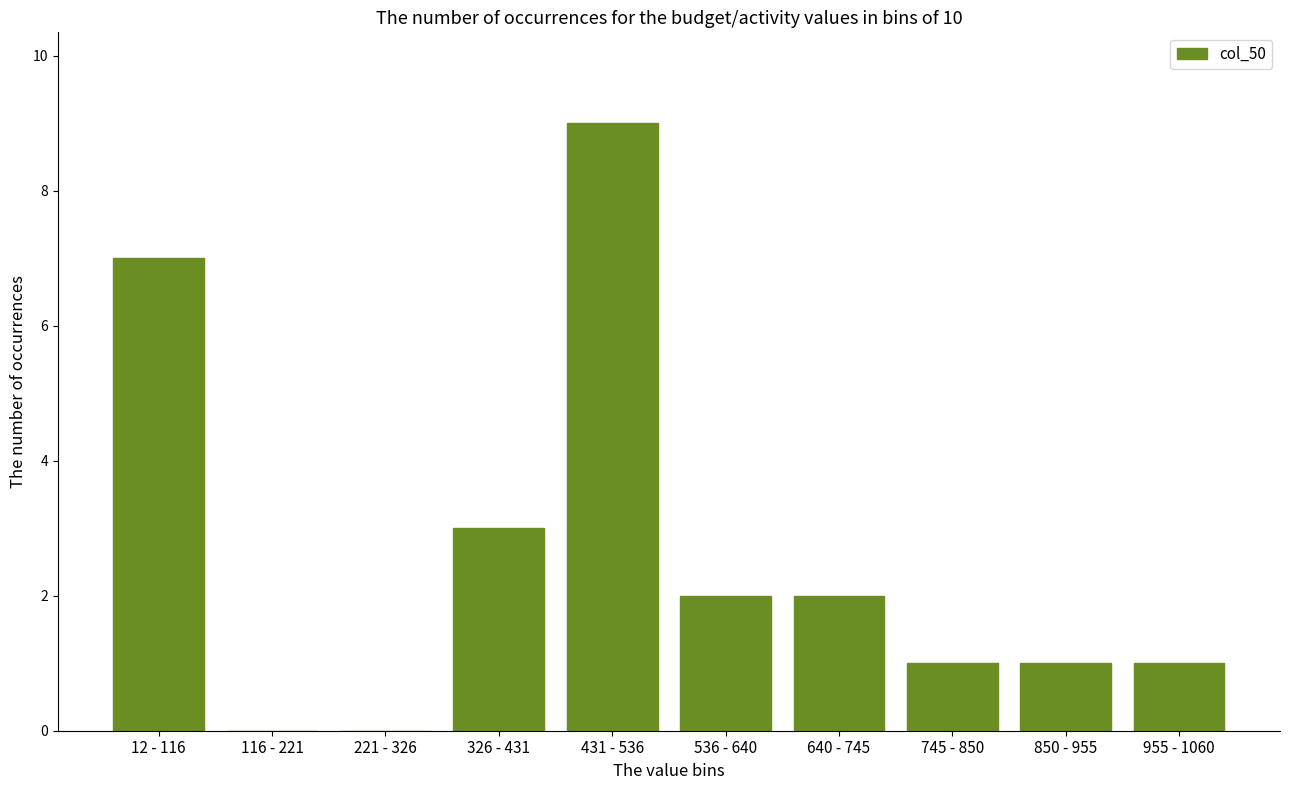

Reading left to right, what are all the values shown in this chart?

12 - 116=7	116 - 221=0	221 - 326=0	326 - 431=3	431 - 536=9	536 - 640=2	640 - 745=2	745 - 850=1	850 - 955=1	955 - 1060=1